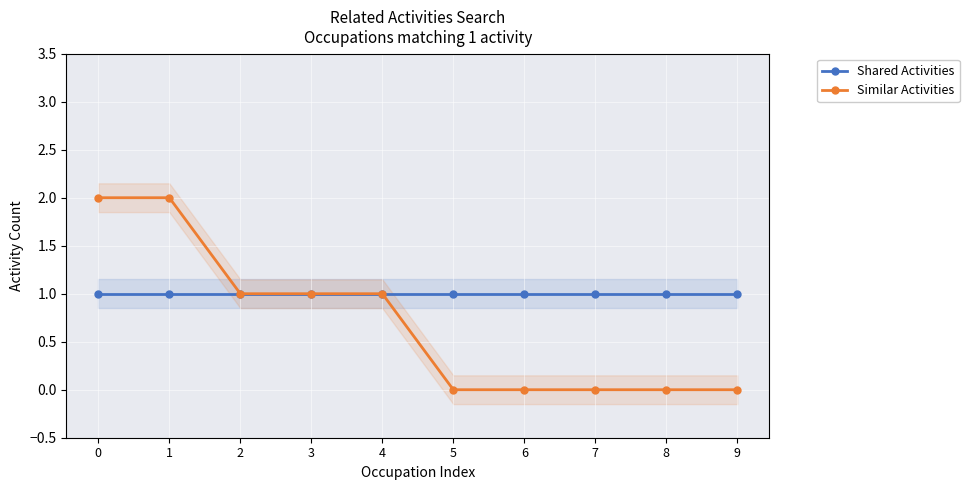

How many values in Similar Activities are above zero?

5